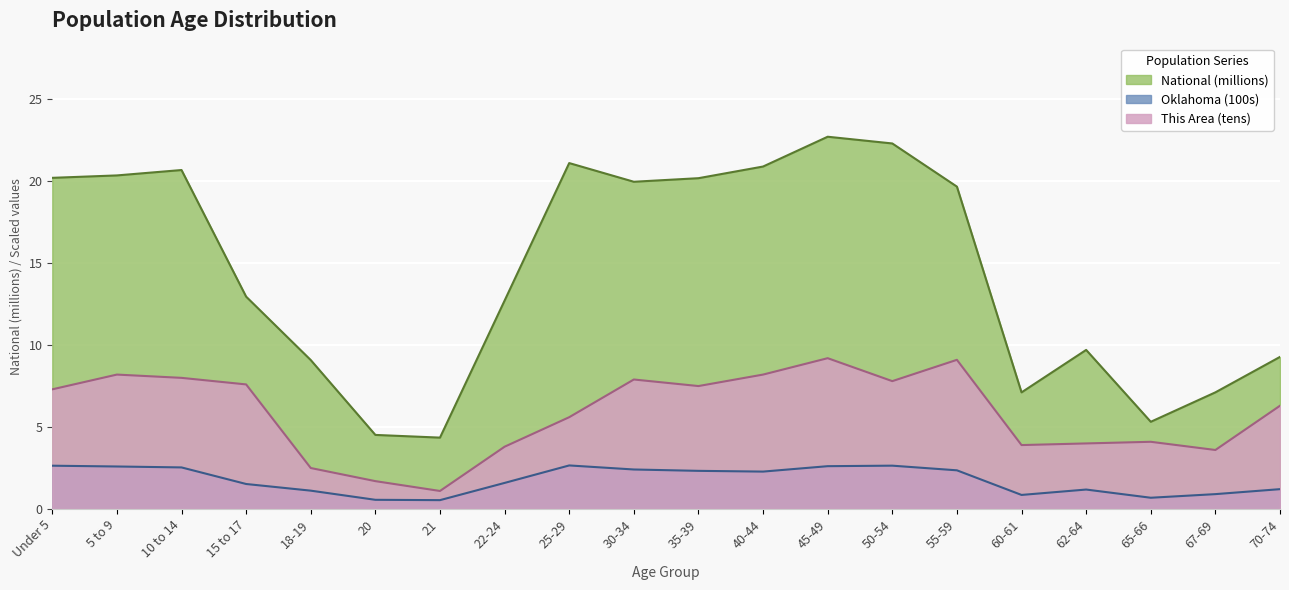

Reading right to left, transcribe all the data shown in this chart.

This Area: 6.3	3.6	4.1	4.0	3.9	9.1	7.8	9.2	8.2	7.5	7.9	5.6	3.8	1.1	1.7	2.5	7.6	8.0	8.2	7.3
Oklahoma: 1.2	0.9	0.7	1.2	0.9	2.4	2.6	2.6	2.3	2.3	2.4	2.7	1.6	0.5	0.6	1.1	1.5	2.5	2.6	2.6
National: 9.3	7.1	5.3	9.7	7.1	19.7	22.3	22.7	20.9	20.2	20.0	21.1	12.7	4.4	4.5	9.1	13.0	20.7	20.3	20.2